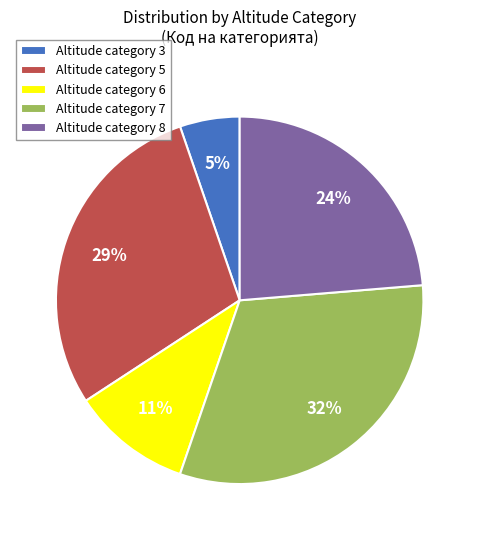

What is the ratio of the value at Altitude category 7 to the value at Altitude category 5?

1.1